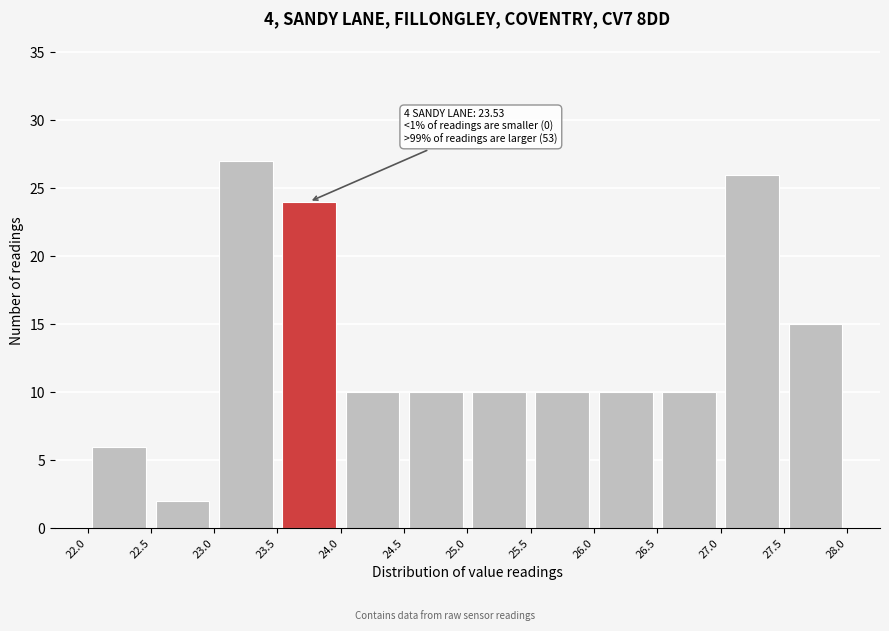

Over which range of the x-axis is the bar tallest?

23.0 to 23.5